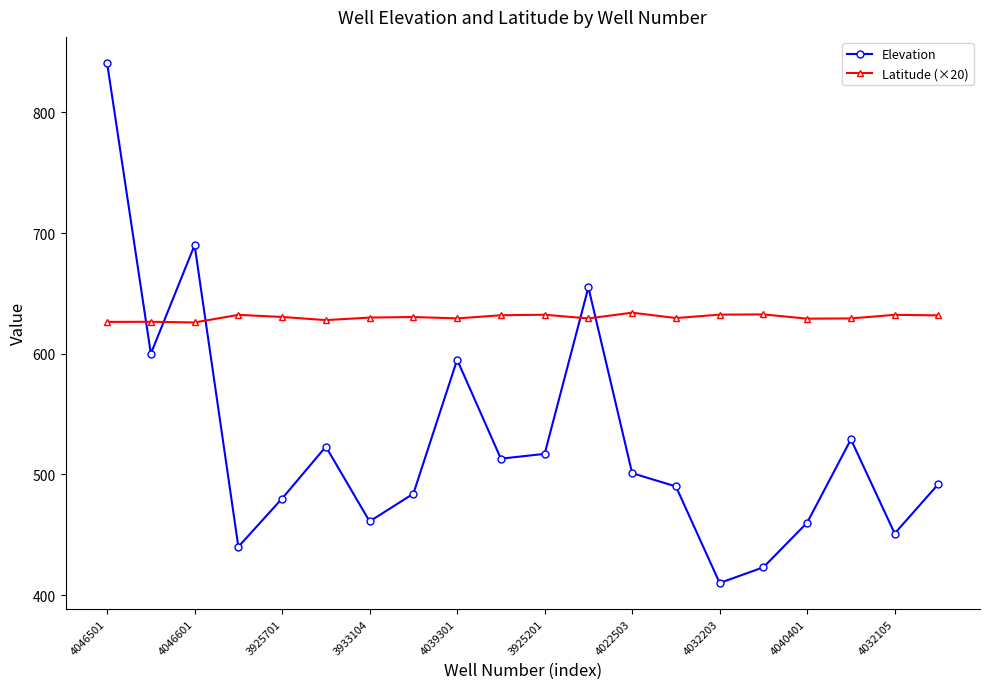

What is the value of the Latitude (×20) point at the 2nd from the left?

626.5